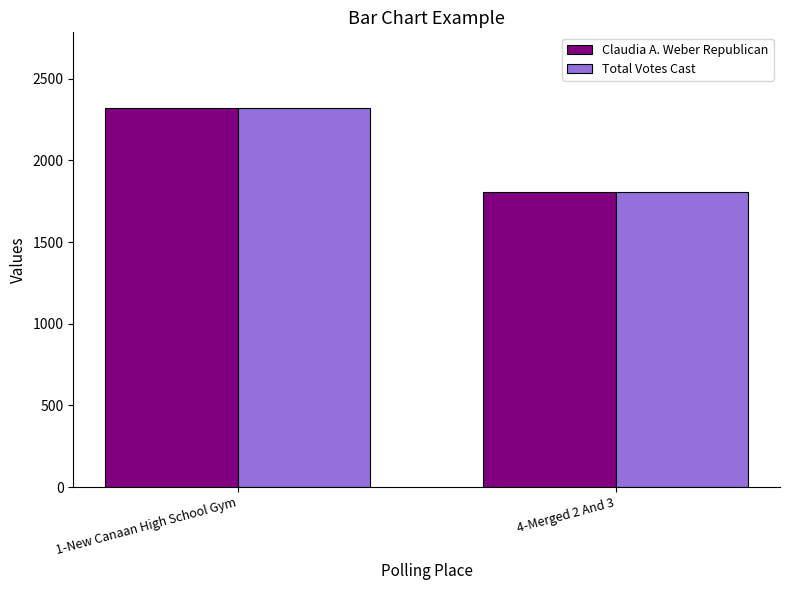

How many bars are there in total?

4